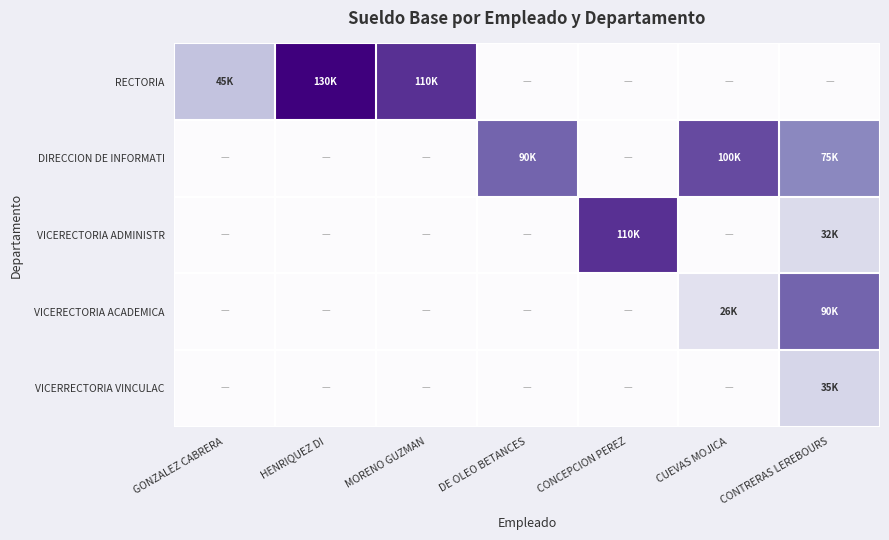

At which category does the chart reach its minimum across all series?

DE OLEO BETANCES